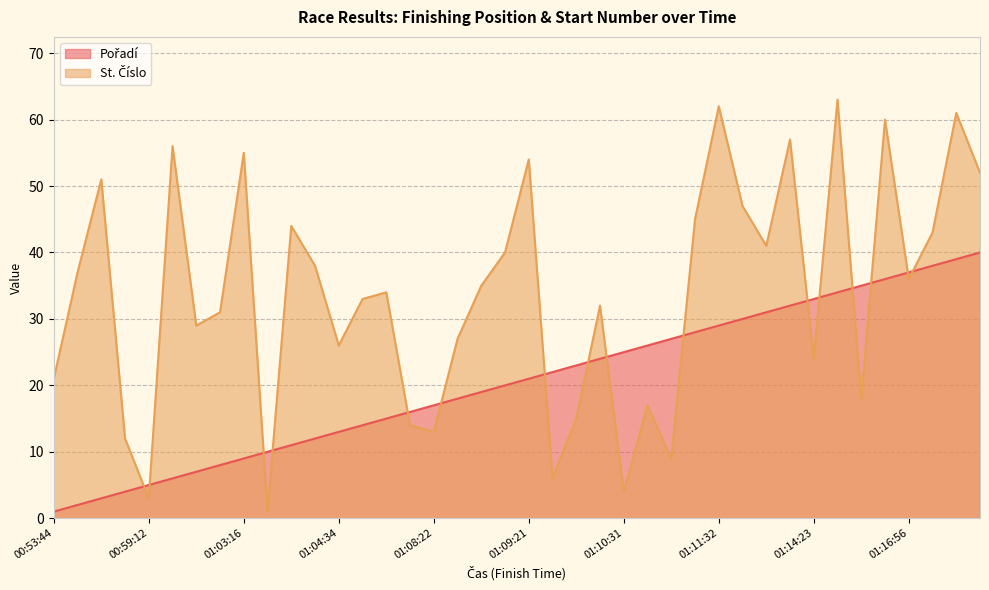

Rank the series by their maximum value, from lowest to highest.

Pořadí, St. Číslo